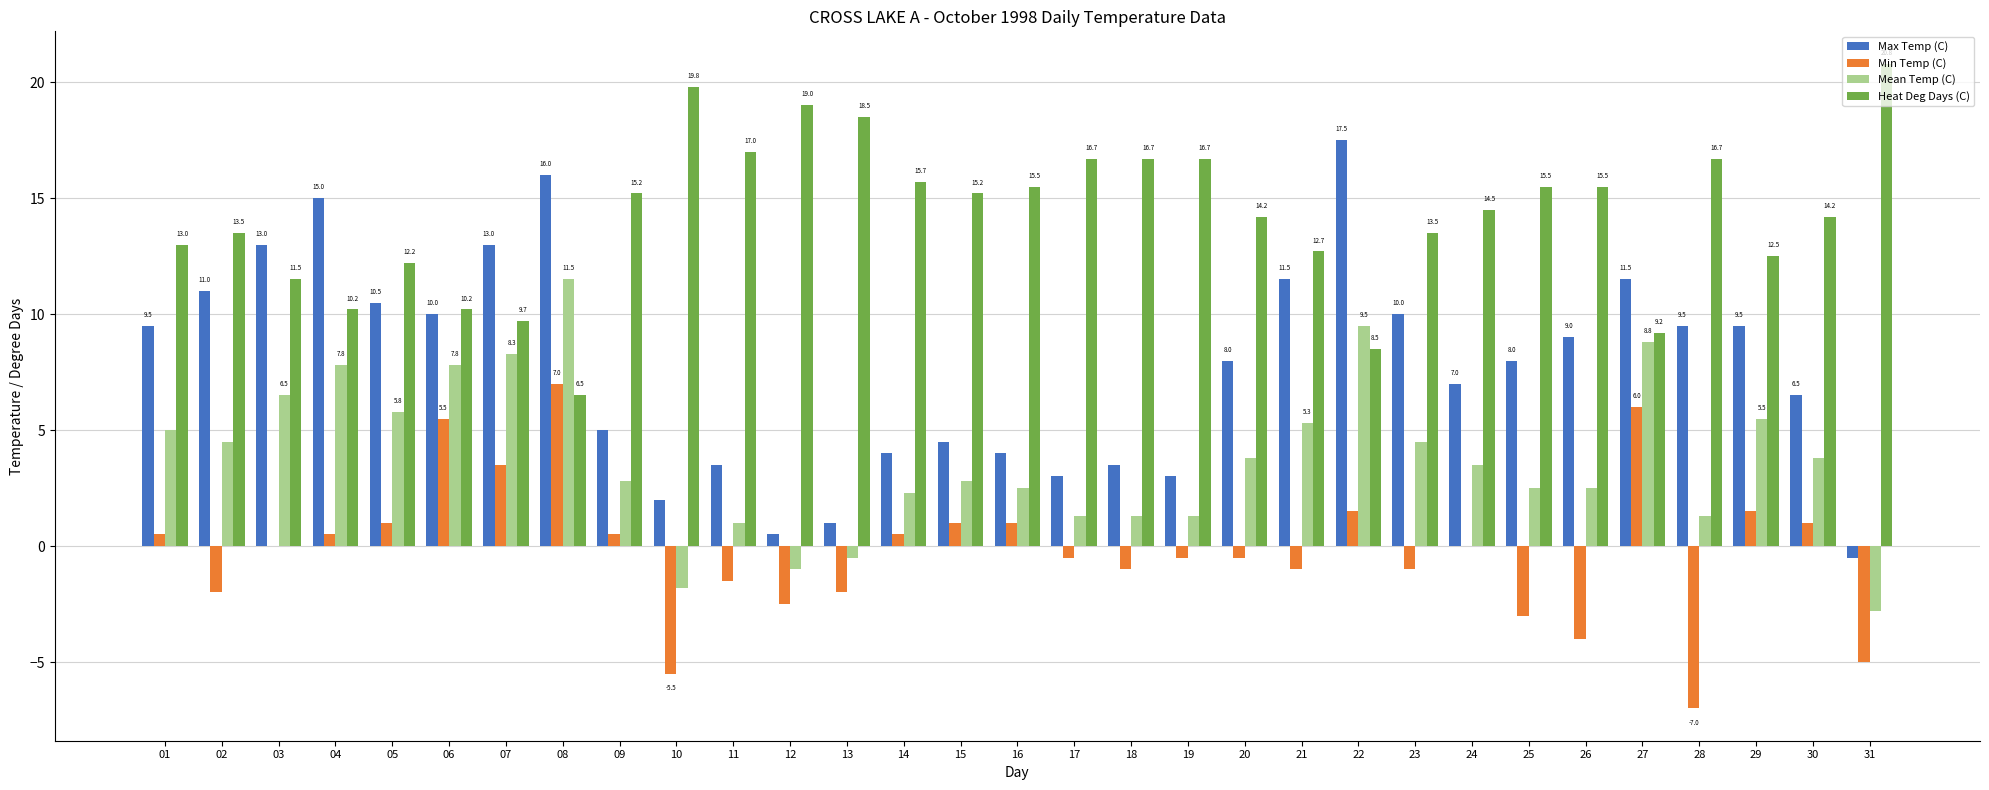

True or false: Heat Deg Days (C) has a value of 9.9 at 15.

False